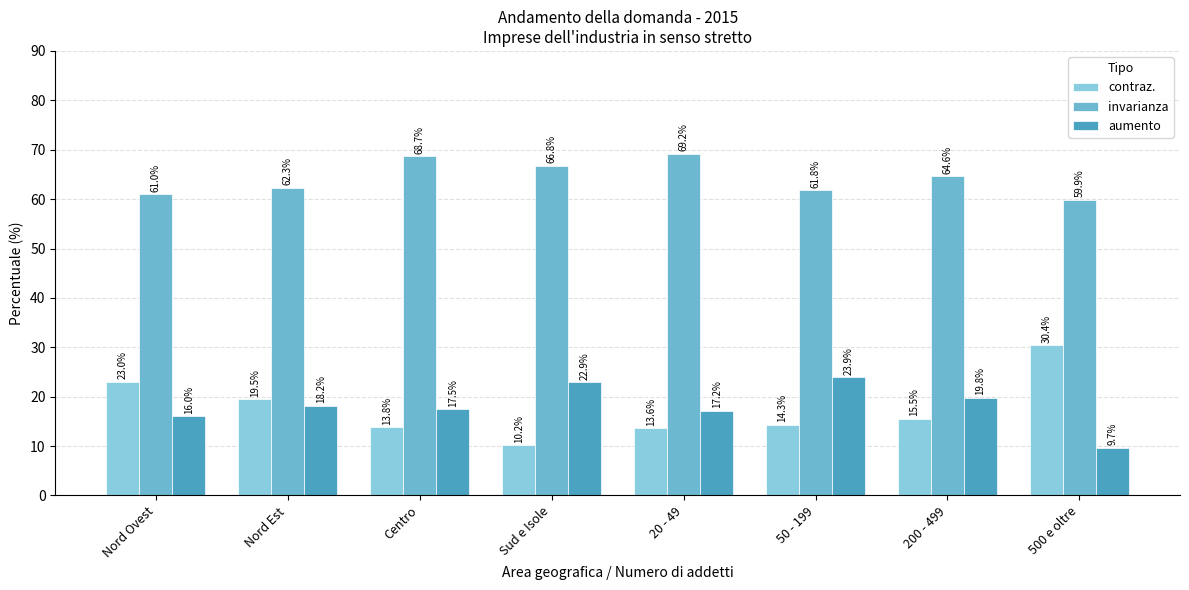

At which label does contraz. reach its peak?

500 e oltre